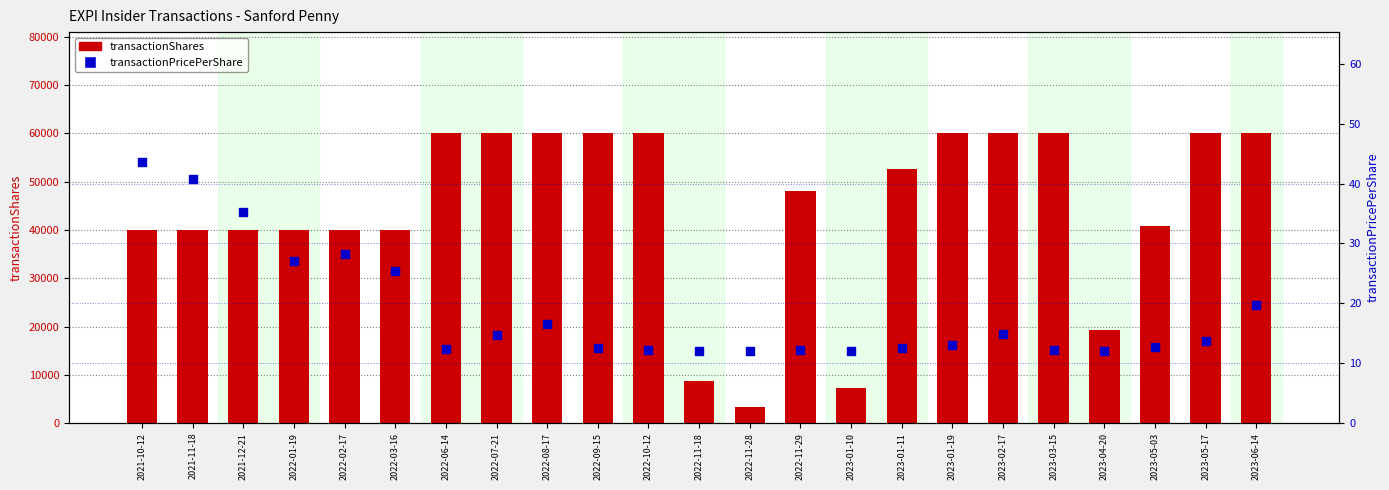

Which series reaches the maximum Y coordinate?

transactionShares